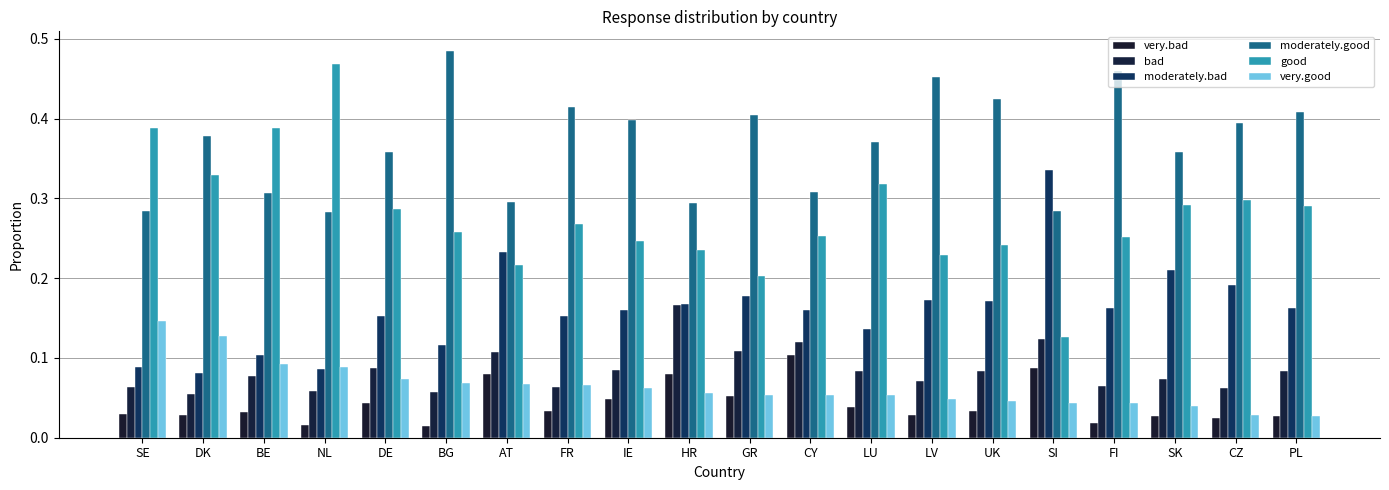

How many bars are there in total?

120